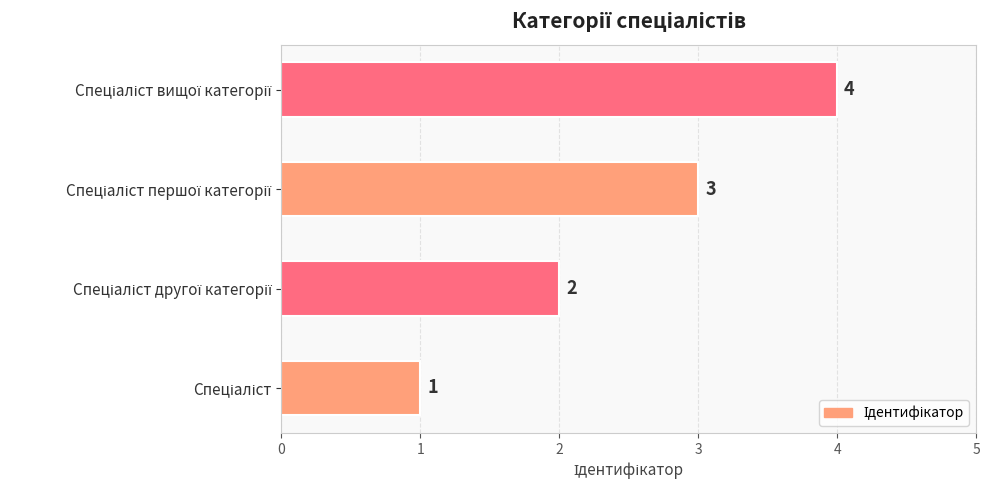

What is the greatest value displayed?

4